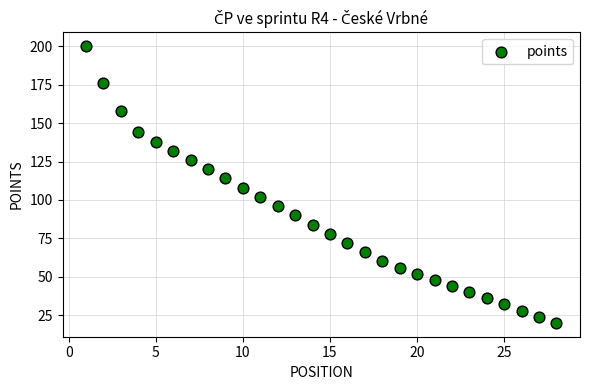

What is the range of Y values (max minus min)?

180